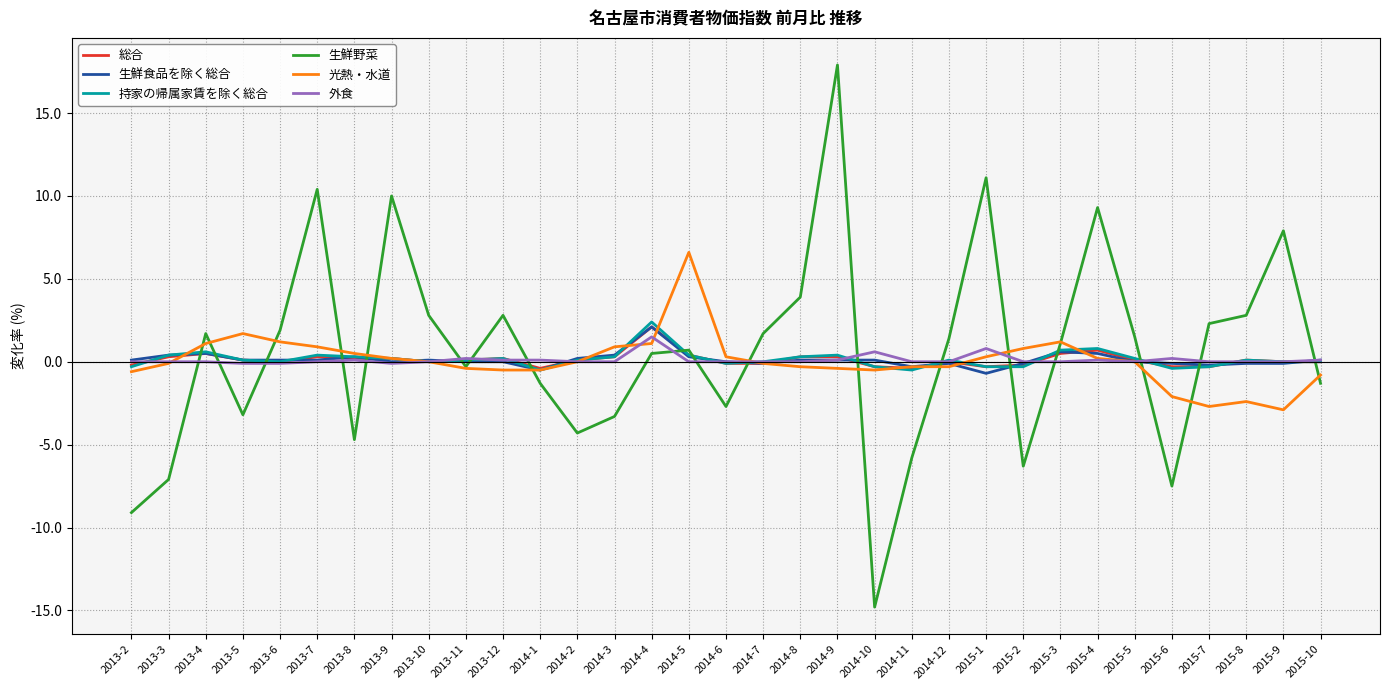

Which series has the largest range (max minus min)?

生鮮野菜